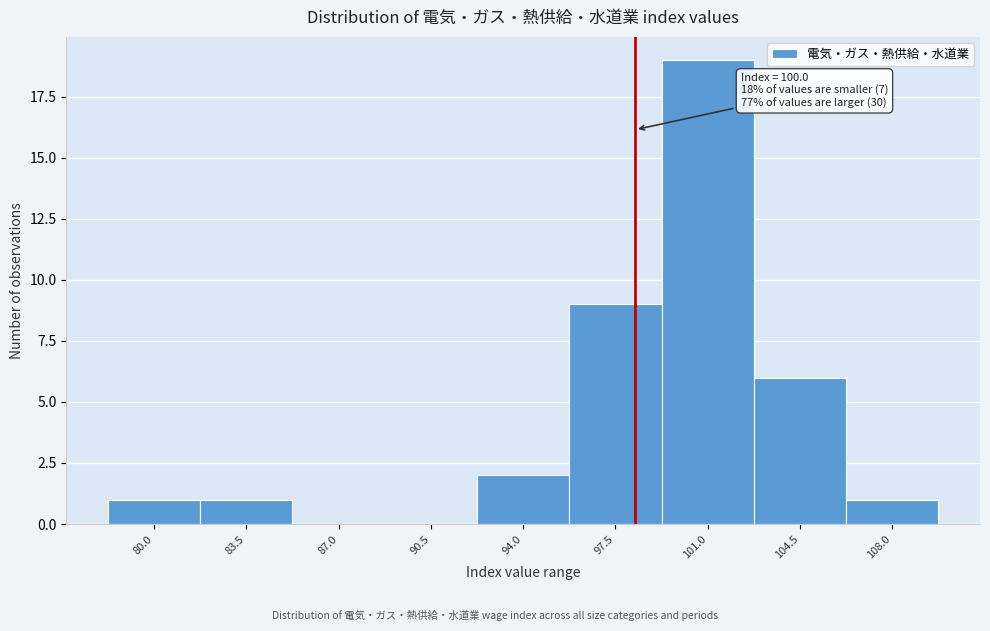

Reading left to right, list all the values displayed in this chart.

80.0=1	83.5=1	87.0=0	90.5=0	94.0=2	97.5=9	101.0=19	104.5=6	108.0=1